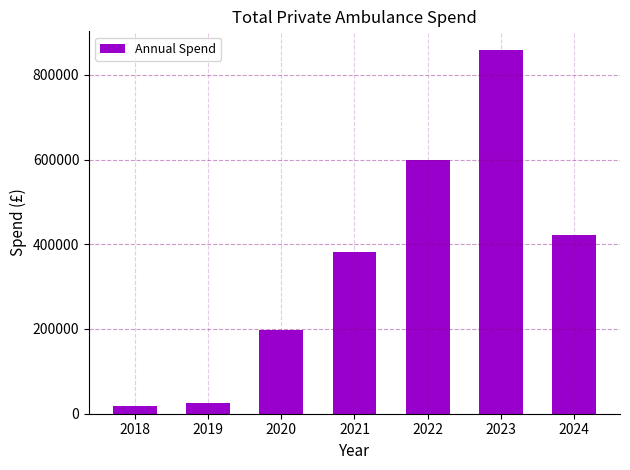

Are the bars horizontal?

No